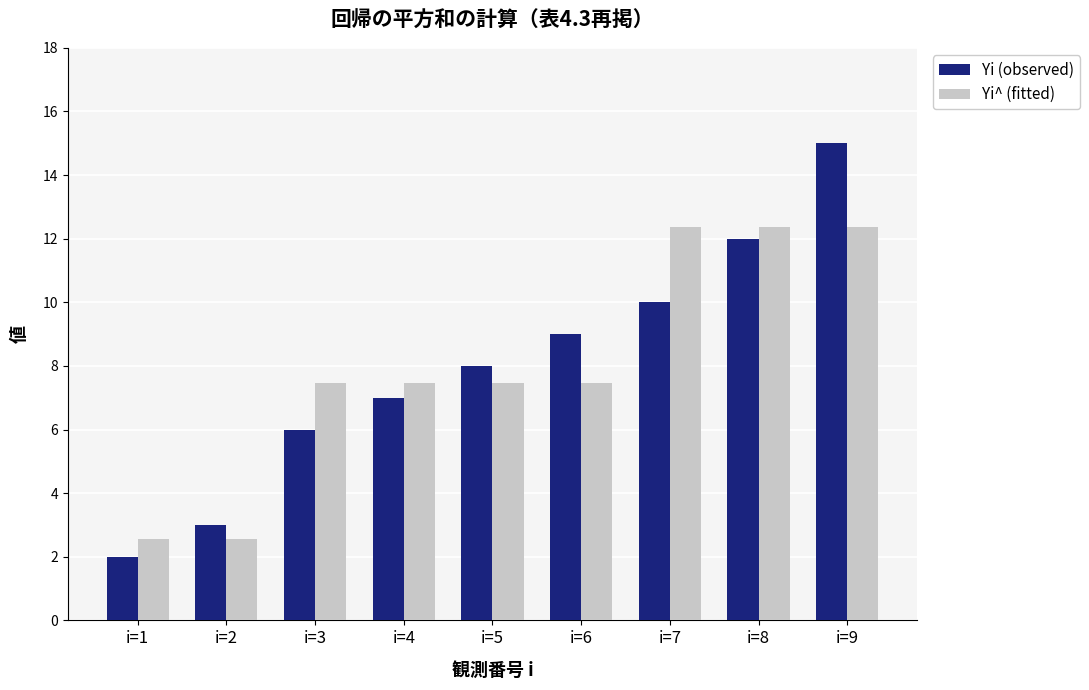

List the series in order of their peak value, lowest first.

Yi^ (fitted), Yi (observed)